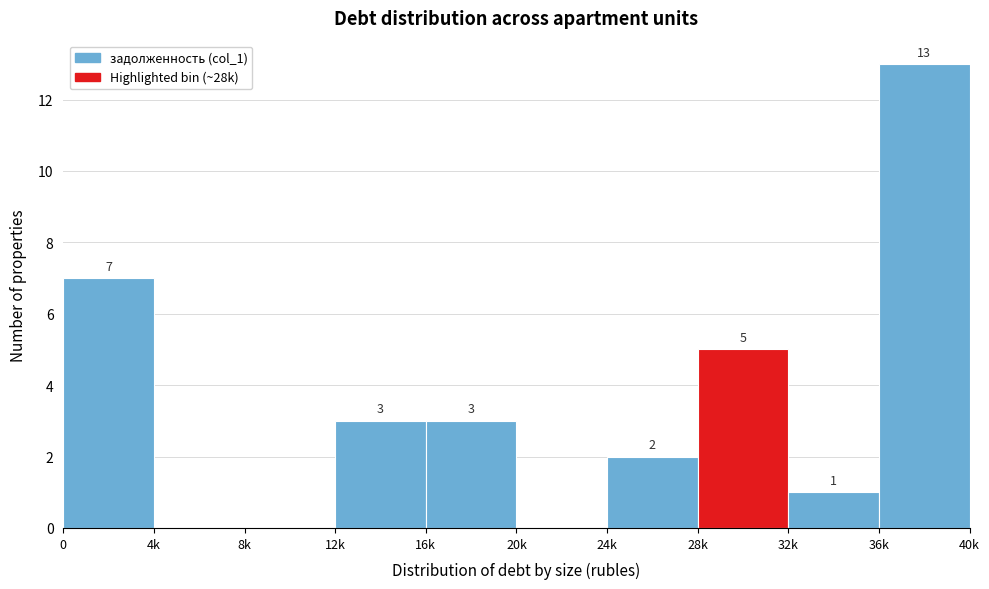

What is the sum of the values at 32k and 24k?

3